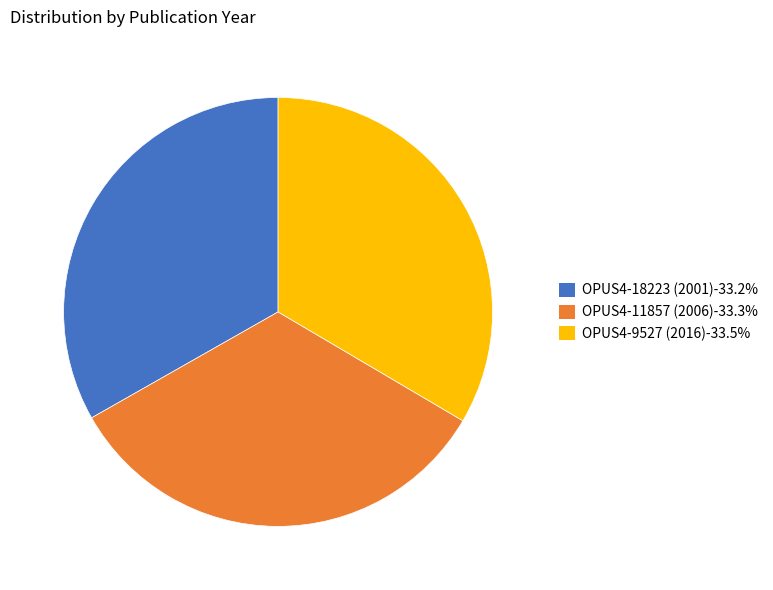

Is it true that OPUS4-9527 (2016) is 40% of the pie?

False